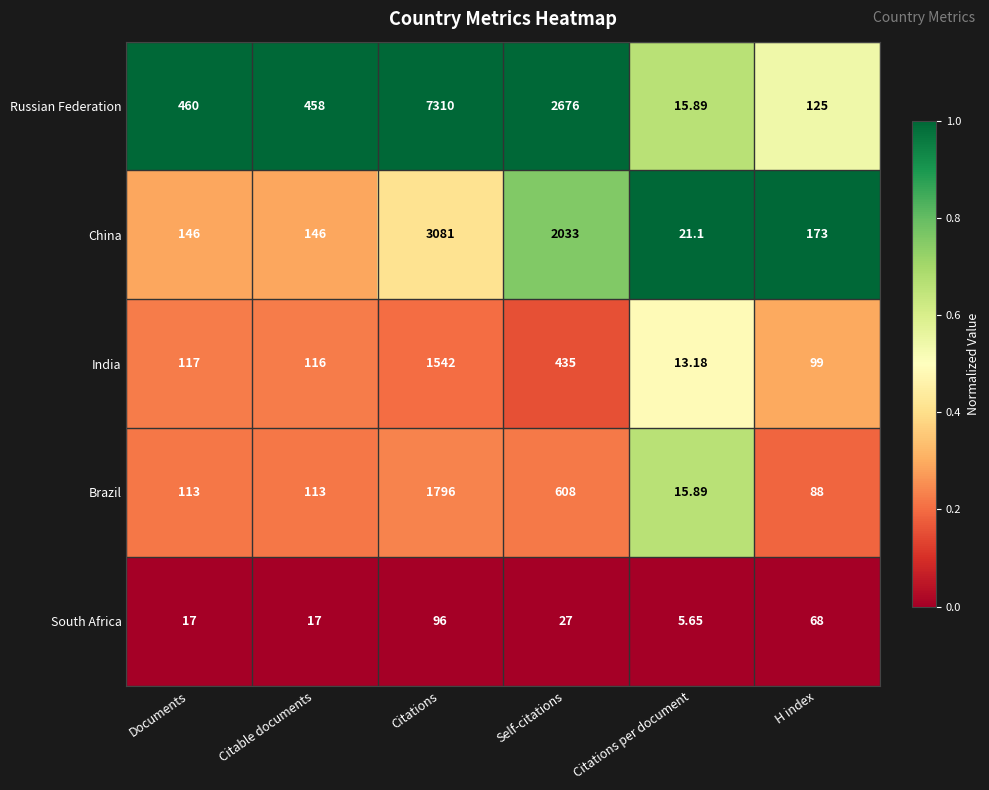

Rank the categories by India value from highest to lowest.

Citations, Self-citations, Documents, Citable documents, H index, Citations per document